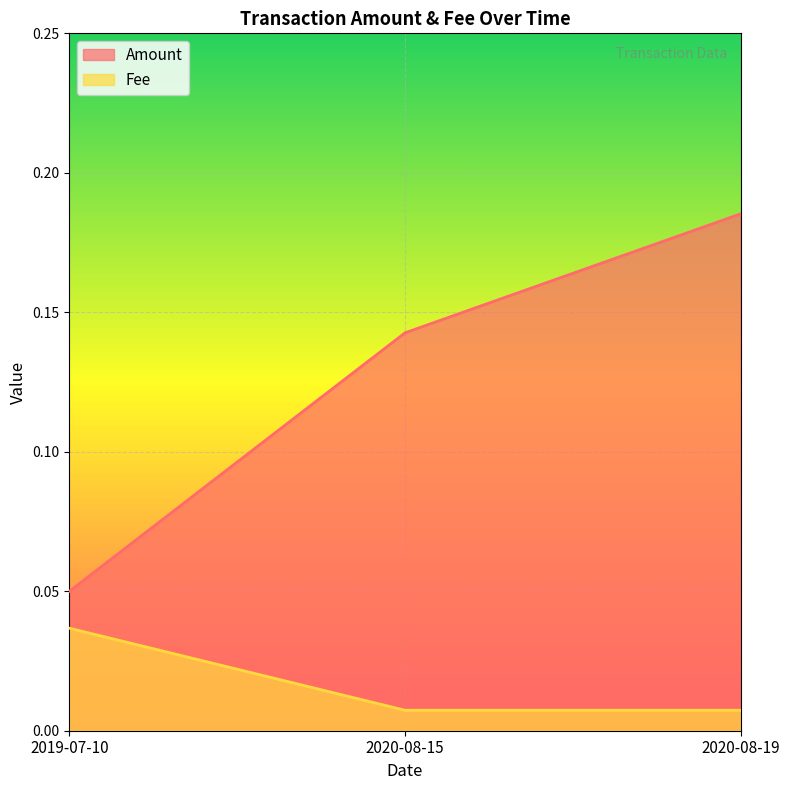

How many lines are shown in the chart?

2